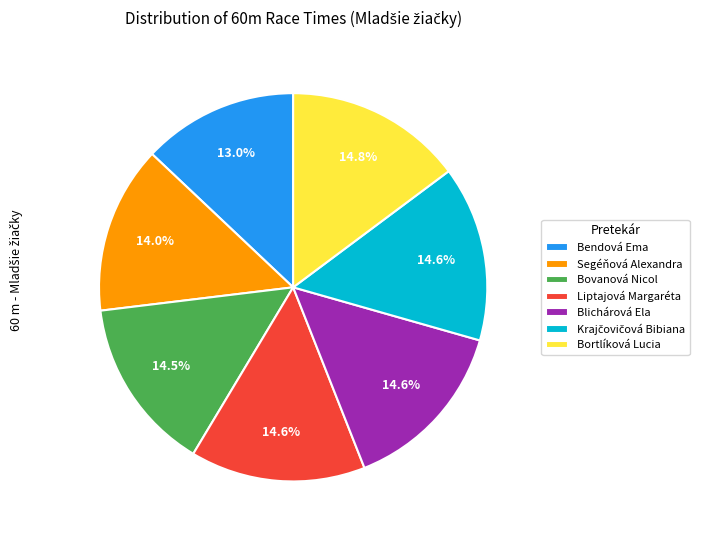

How many segments does this pie chart have?

7